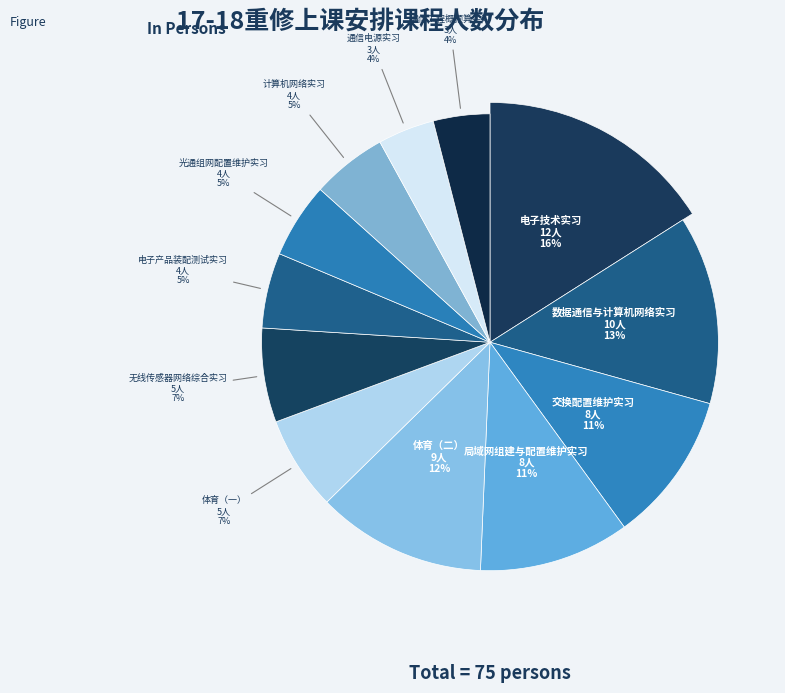

Which category has the smallest portion of the pie?

通信电源实习